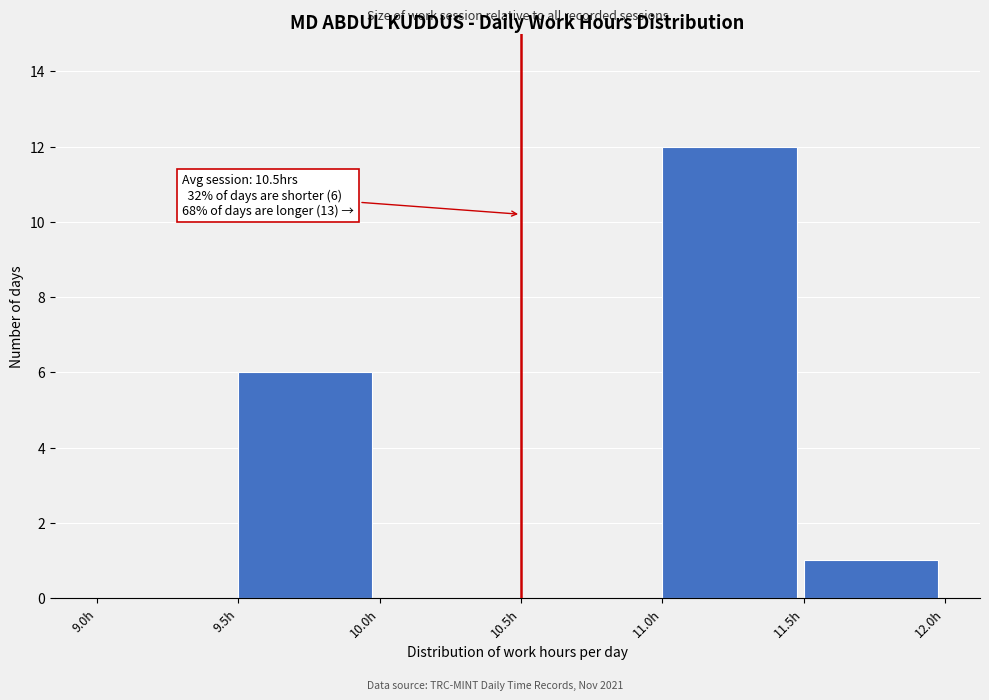

Which range on the x-axis has the tallest bar?

11.0 to 11.5